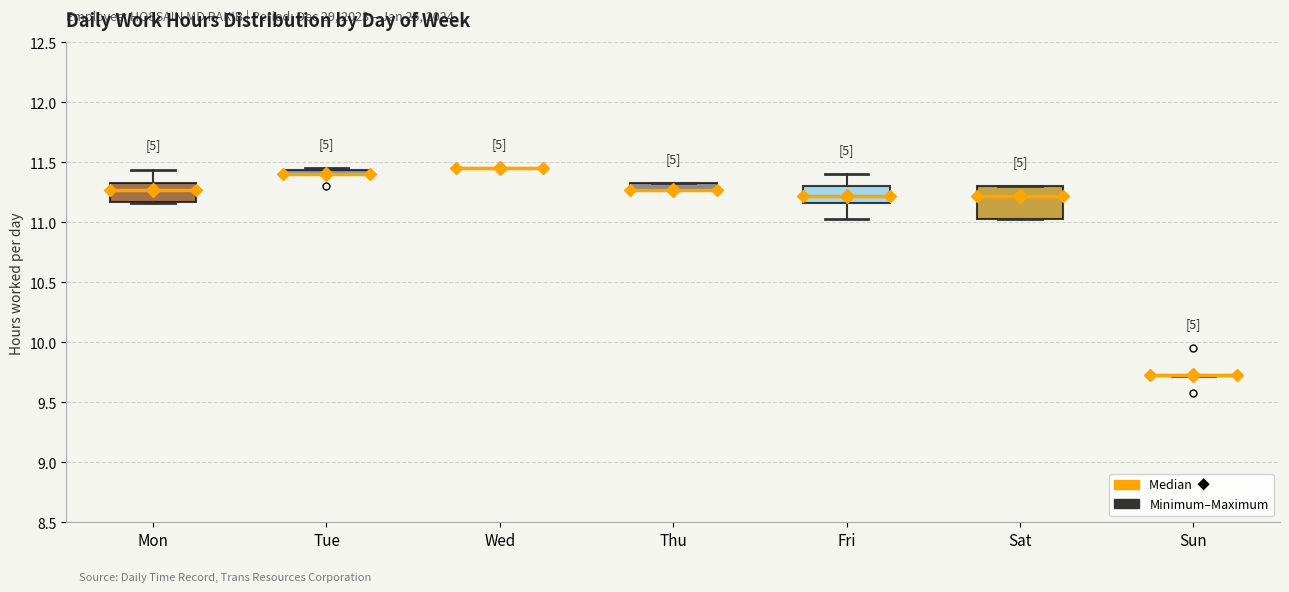

Comparing the boxes themselves (not the whiskers), which one is the tallest?

Sat